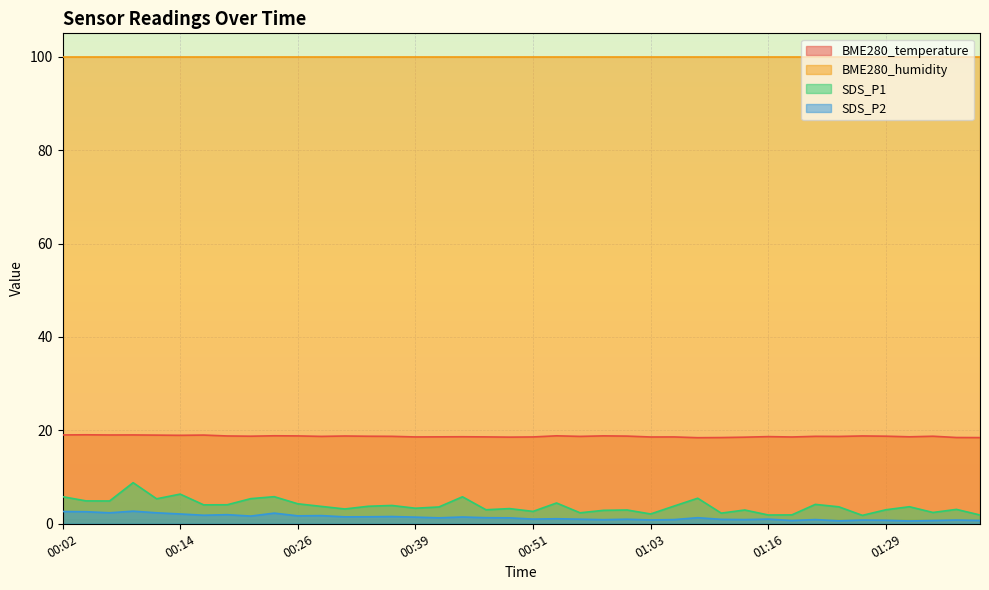

Rank the series by their maximum value, from lowest to highest.

SDS_P2, SDS_P1, BME280_temperature, BME280_humidity